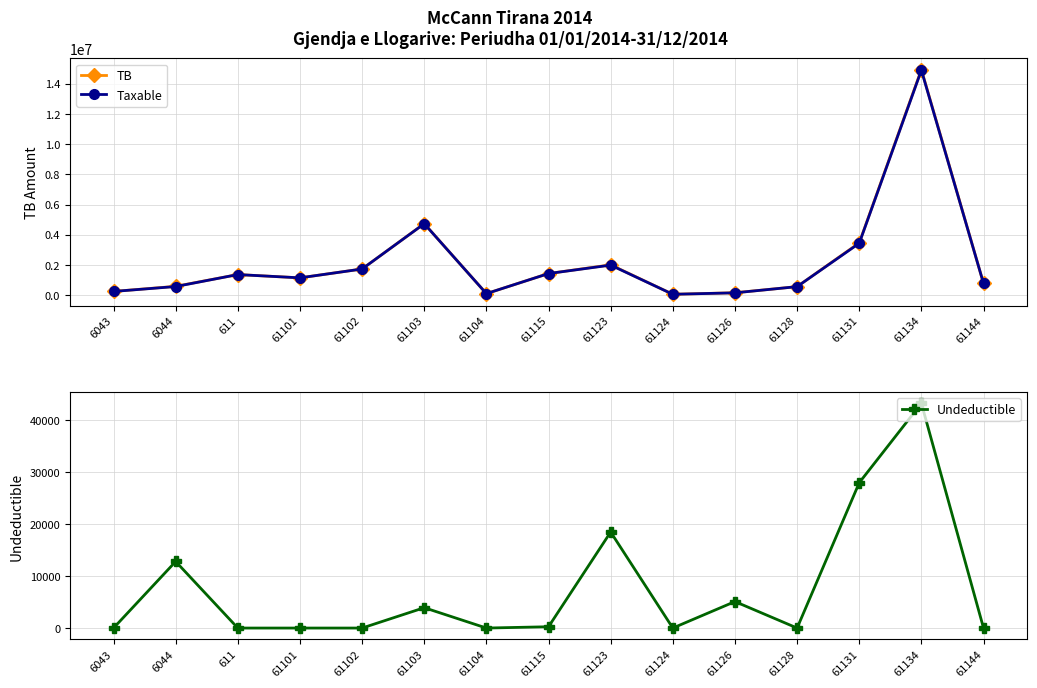

Is this an area chart (filled region under the line)?

No